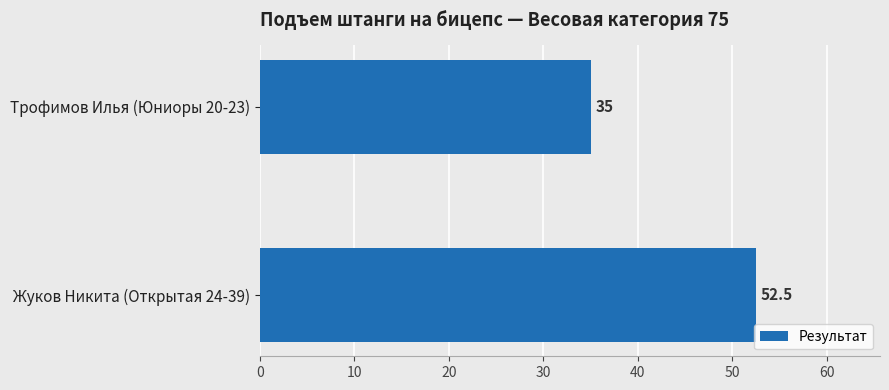

What is the maximum value shown in the chart?

52.5